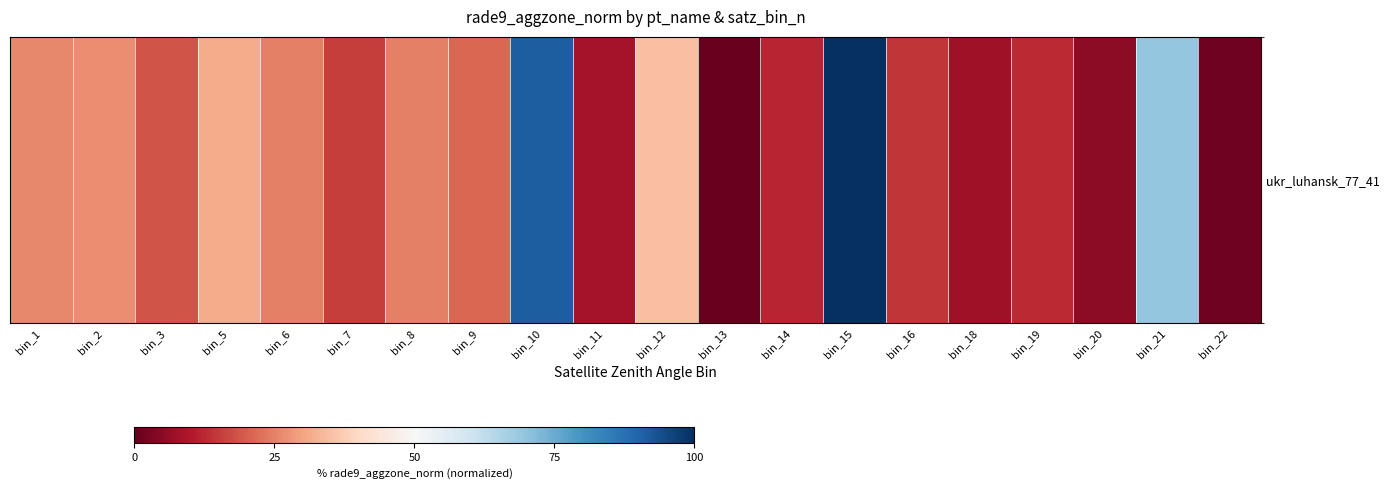

What is the approximate value at bin_1?

25.8